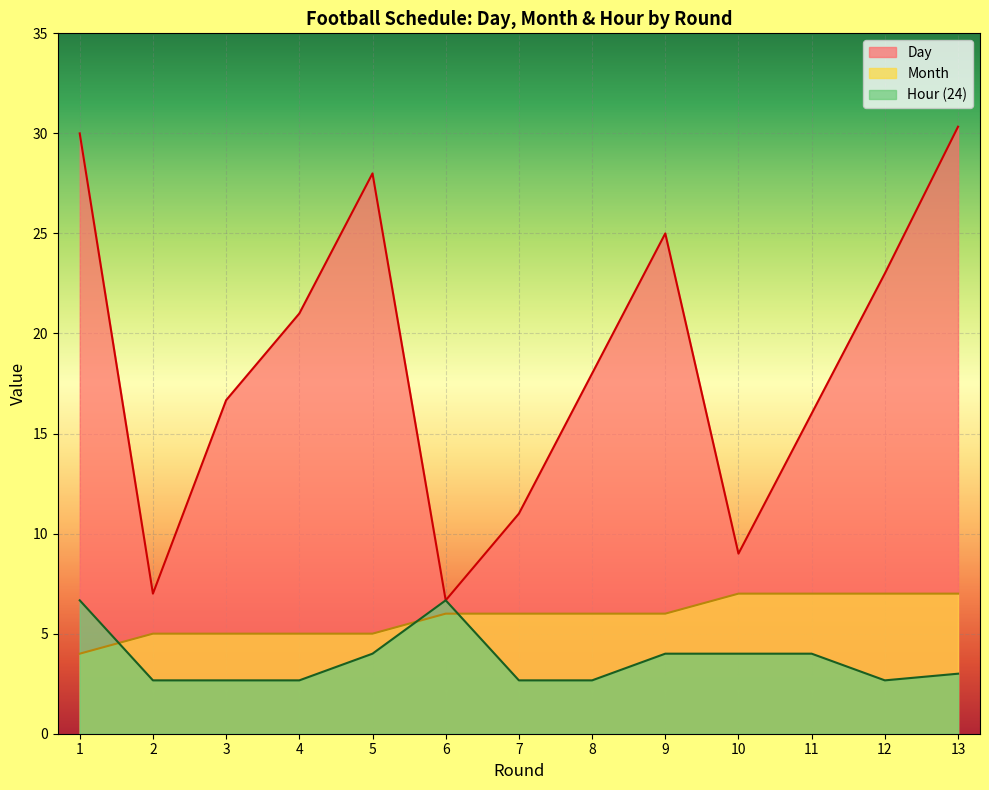

What are all the series names shown in the legend?

Day, Month, Hour (24)